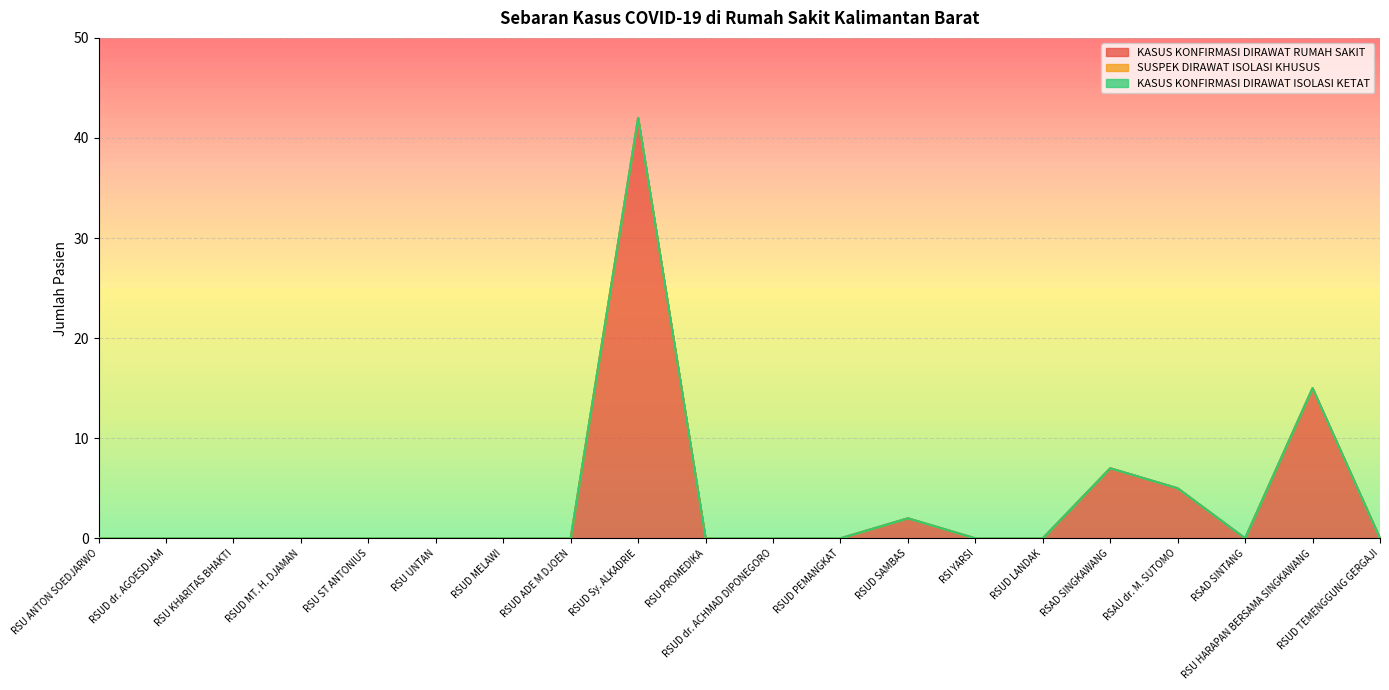

List the labels in order of SUSPEK DIRAWAT ISOLASI KHUSUS value, smallest first.

RSU ANTON SOEDJARWO, RSUD dr. AGOESDJAM, RSU KHARITAS BHAKTI, RSUD MT. H. DJAMAN, RSU ST ANTONIUS, RSU UNTAN, RSUD MELAWI, RSUD ADE M DJOEN, RSUD Sy. ALKADRIE, RSU PROMEDIKA, RSUD dr. ACHMAD DIPONEGORO, RSUD PEMANGKAT, RSUD SAMBAS, RSI YARSI, RSUD LANDAK, RSAD SINGKAWANG, RSAU dr. M. SUTOMO, RSAD SINTANG, RSU HARAPAN BERSAMA SINGKAWANG, RSUD TEMENGGUNG GERGAJI